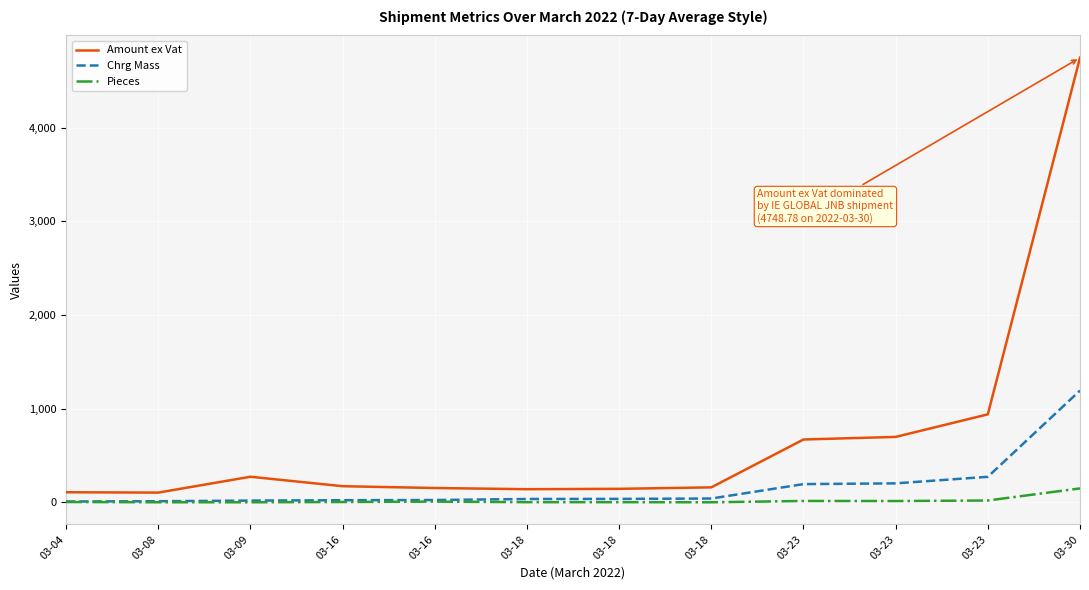

Reading right to left, list all the values displayed in this chart.

Amount ex Vat: 4748.8	940.1	699.0	671.5	160.2	144.6	140.7	153.2	172.7	273.6	104.1	108.2
Chrg Mass: 1194.0	273.0	203.0	195.0	41.0	37.0	36.0	25.0	23.0	19.0	12.0	9.0
Pieces: 149.0	20.0	14.0	15.0	1.0	2.0	2.0	8.0	4.0	1.0	1.0	4.0